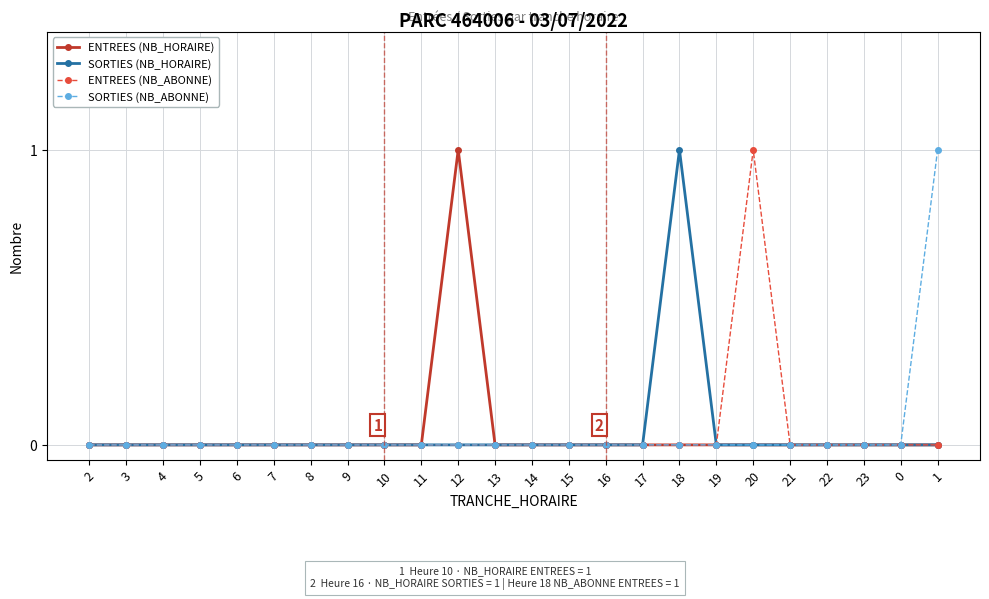

Is this an area chart (filled region under the line)?

No